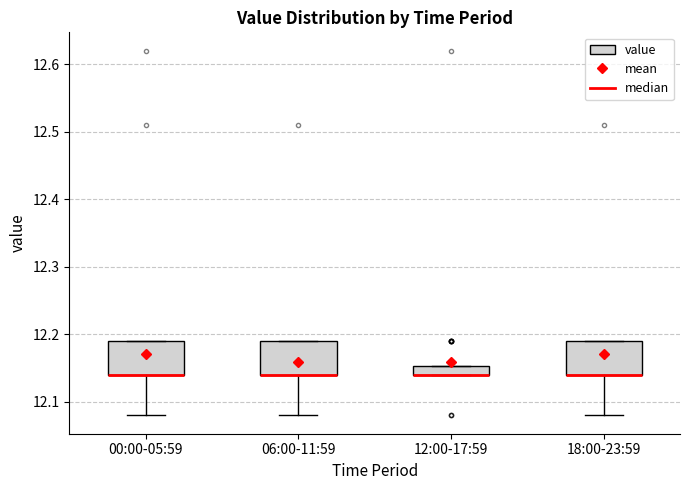

Where is the upper edge of the box for 00:00-05:59 on the y-axis? The values are not printed on the chart, so give them approximately, as read against the axis.

12.19